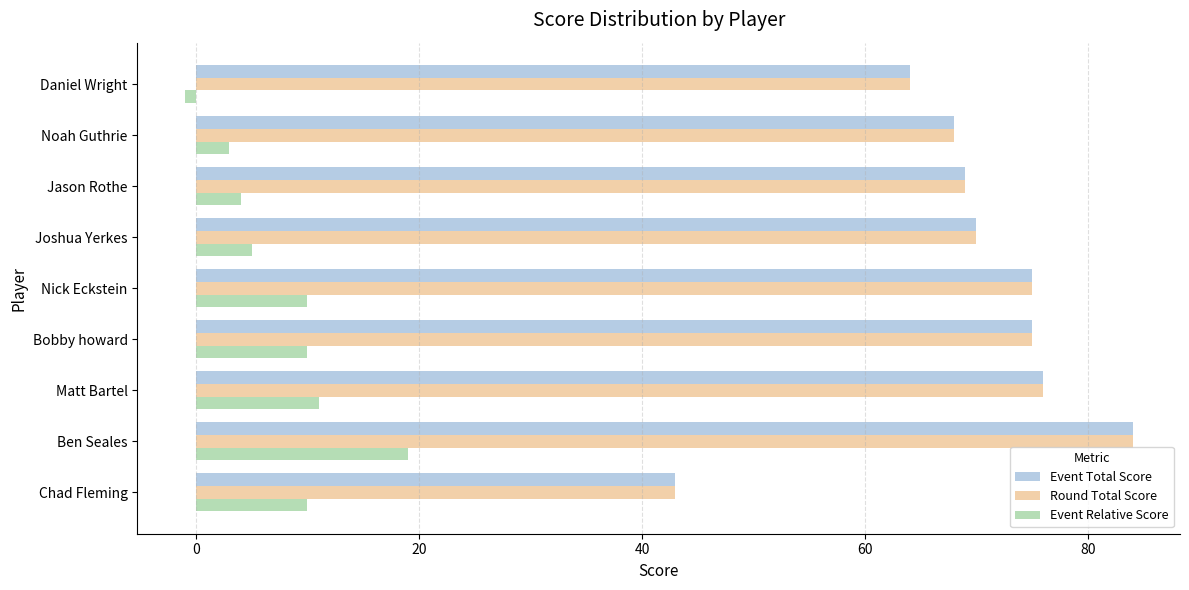

True or false: Event Total Score has a value of 68 at Noah Guthrie.

True